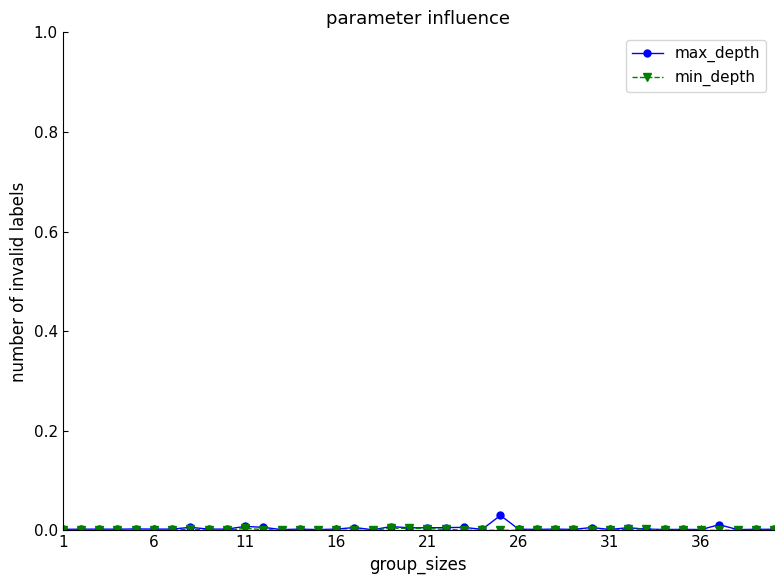

True or false: max_depth has more than 0 points higher than both neighbors.

True